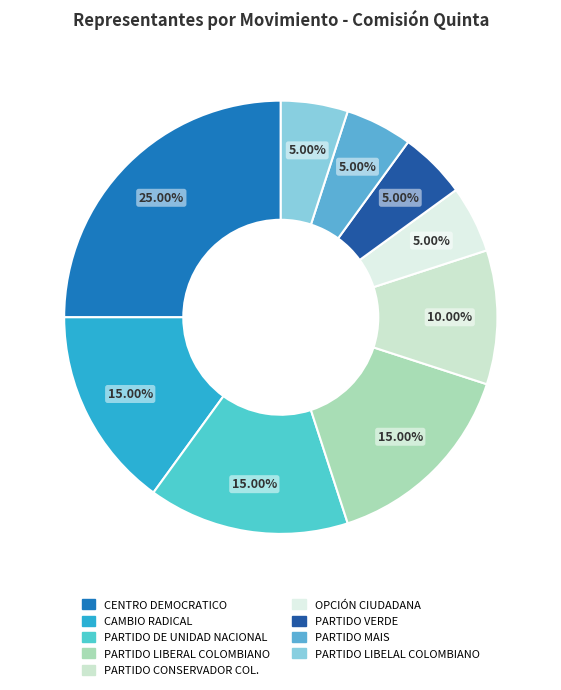

What is the ratio of the value at PARTIDO DE UNIDAD NACIONAL to the value at OPCIÓN CIUDADANA?

3.0